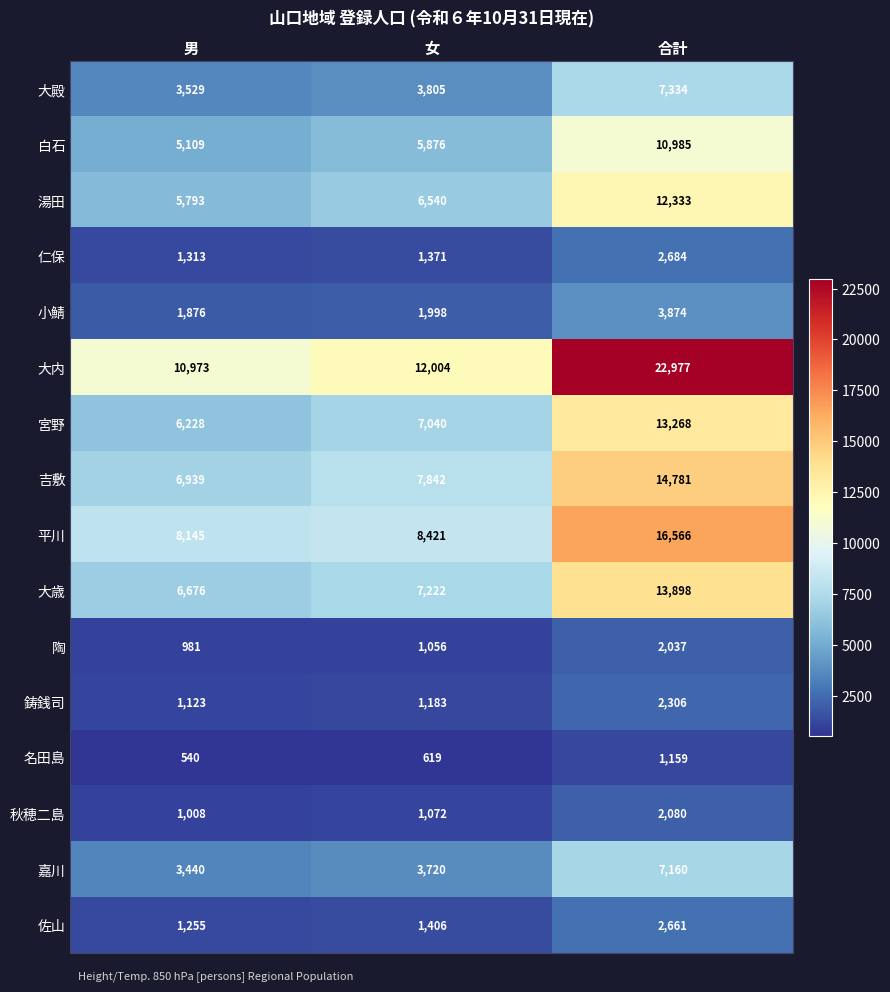

What is the minimum value for 鋳銭司?

1123